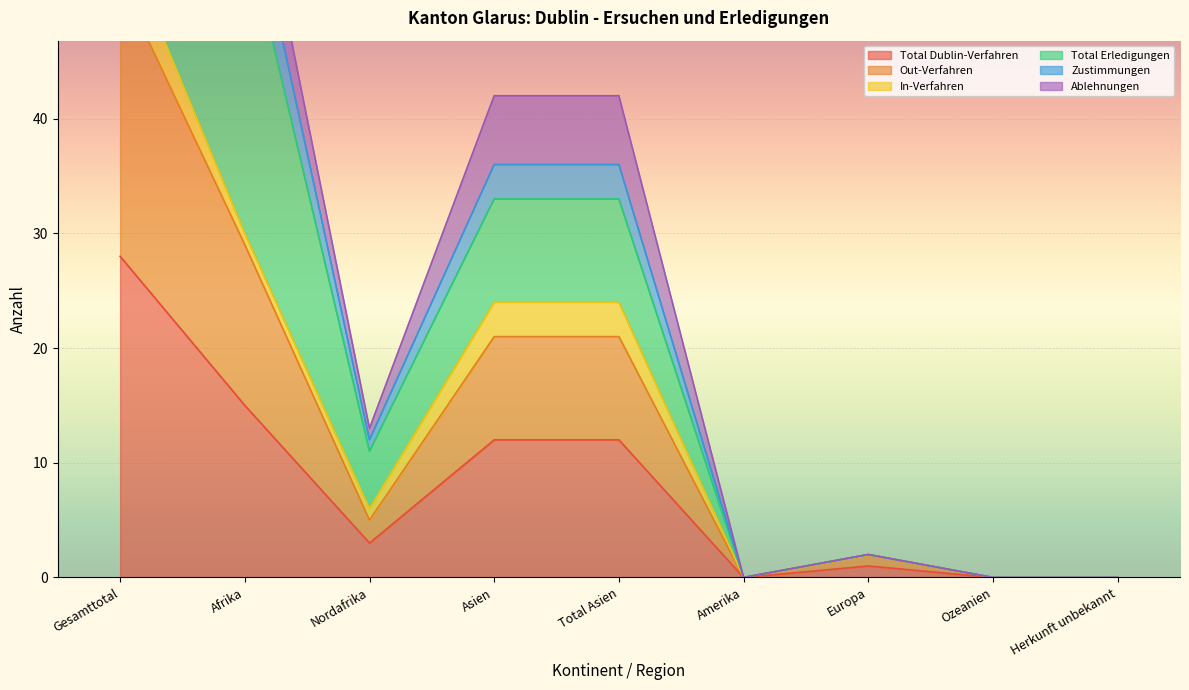

Which category has the lowest value across all series?

Amerika